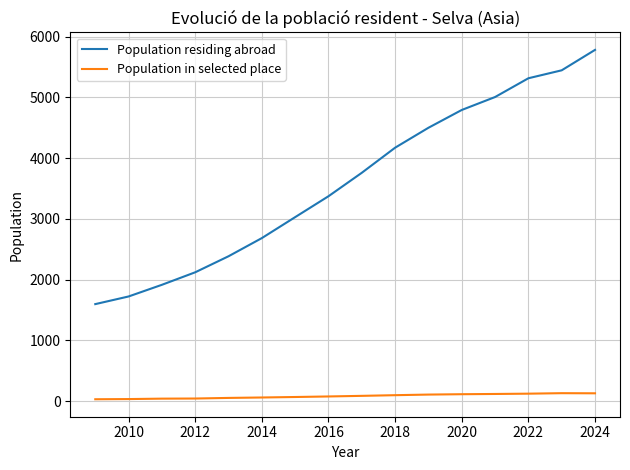

List the series in order of their overall mean, lowest first.

Population in selected place, Population residing abroad